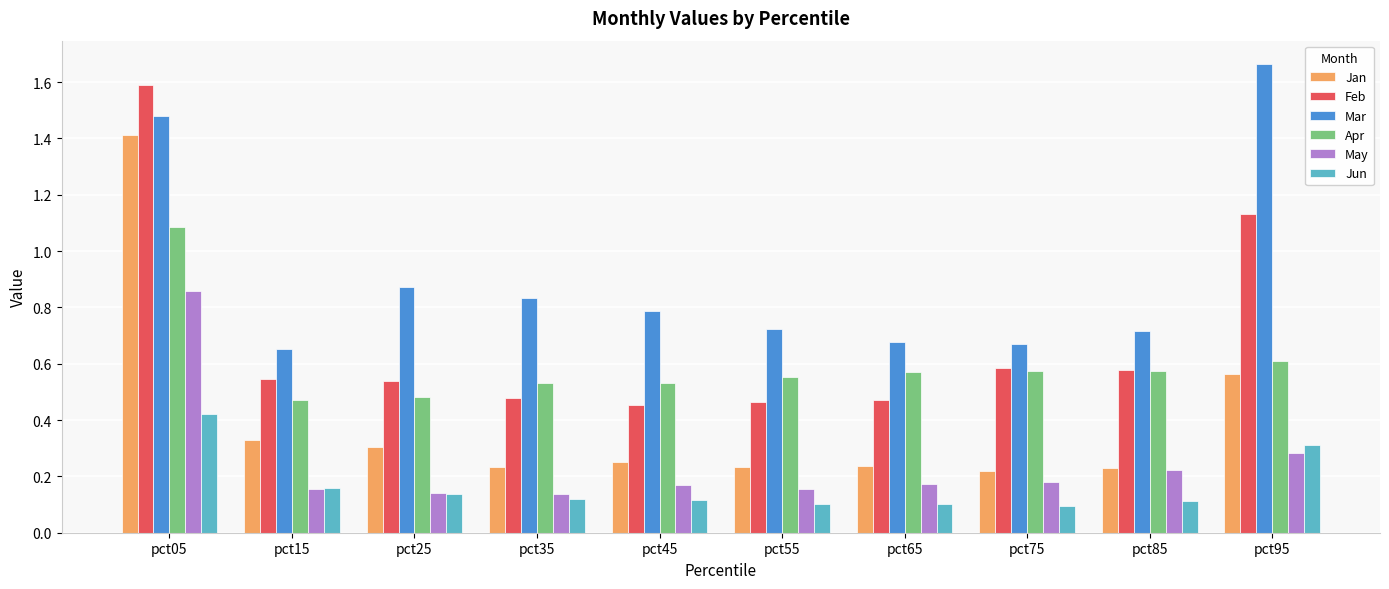

Which series has the largest total across all categories?

Mar